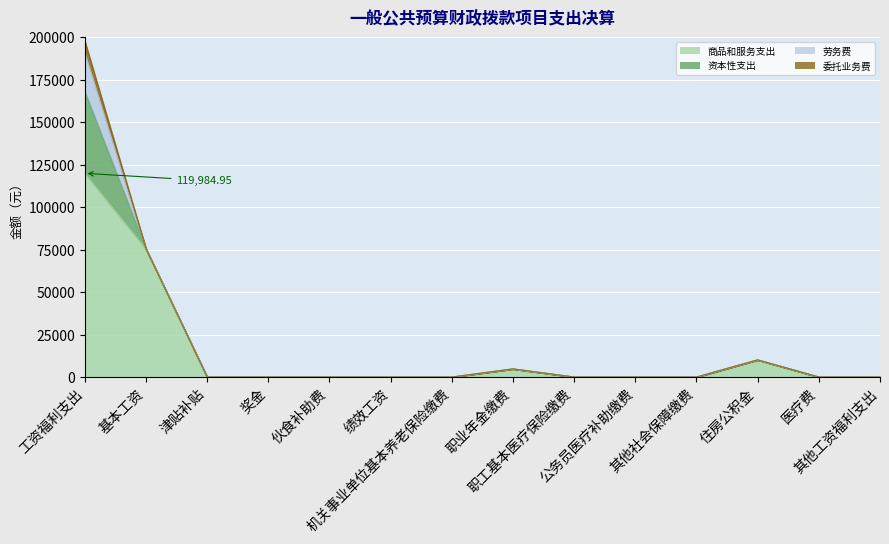

True or false: 劳务费 and 商品和服务支出 cross at least once.

False